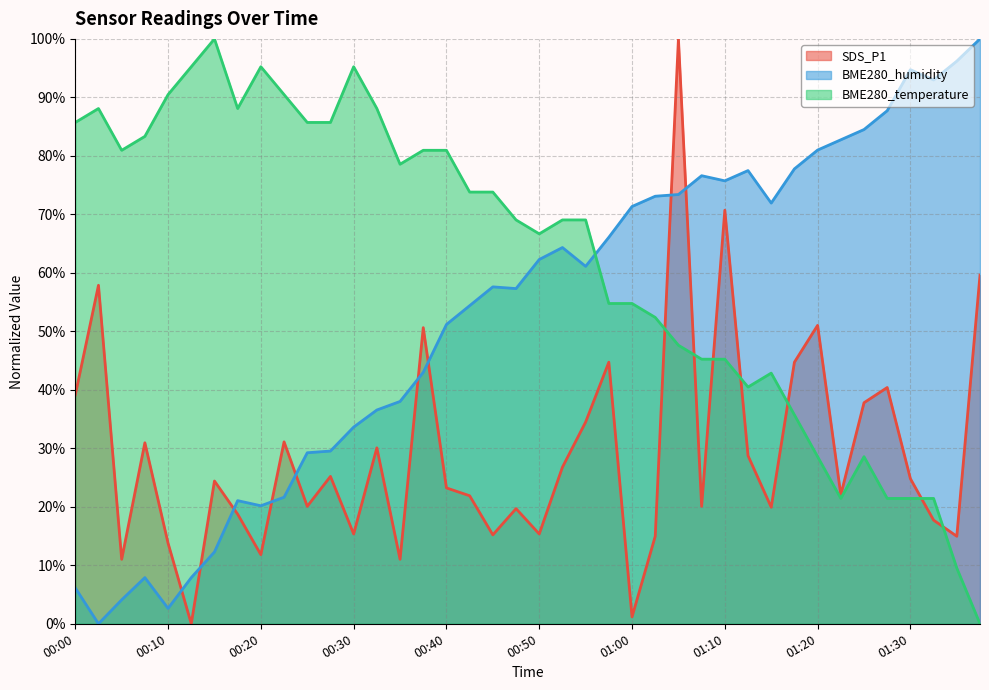

True or false: SDS_P1 and BME280_temperature intersect in this chart.

True